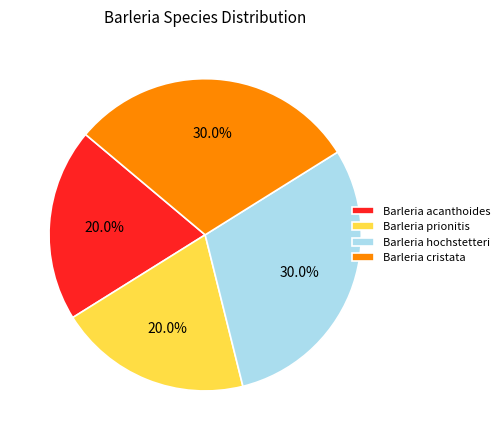

Does Barleria cristata represent more than half of the total?

No